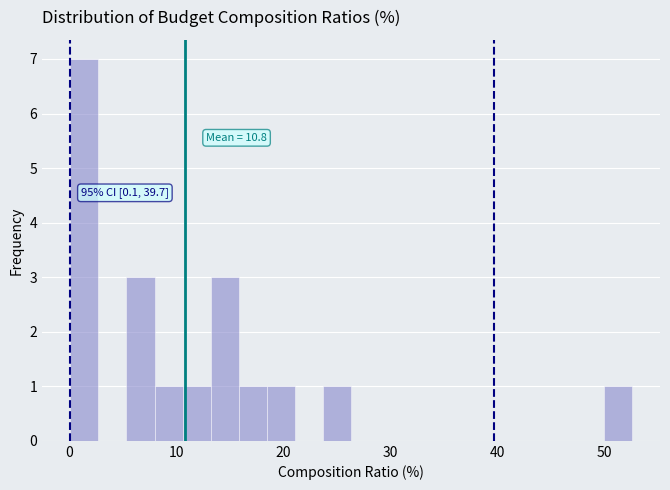

Around what value on the x-axis is the tallest bar? Give the approximate position of its centre, as read against the axis.

1